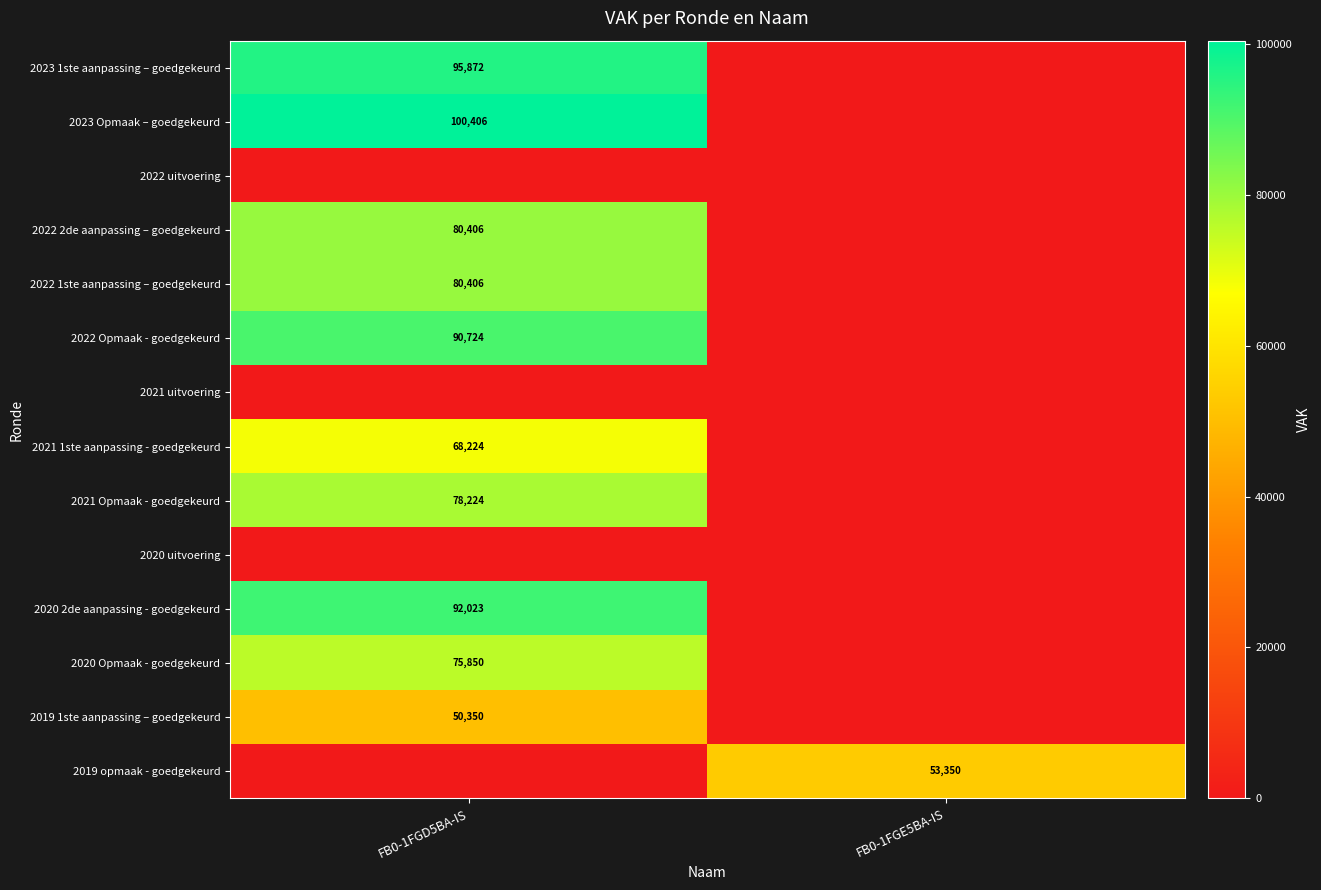

The value of 2023 1ste aanpassing – goedgekeurd at FB0-1FGD5BA-IS is 95872. True or false?

True